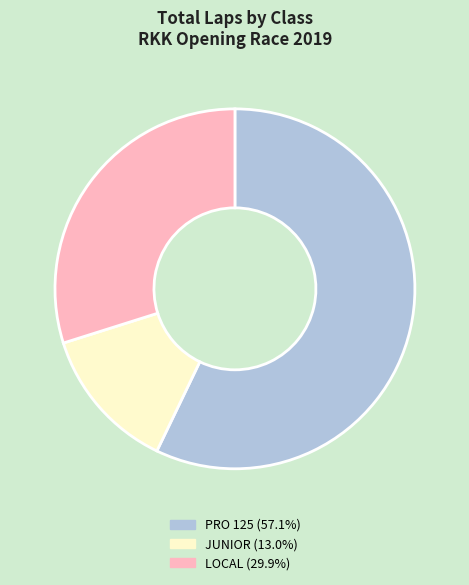

Does any single category account for the majority?

Yes